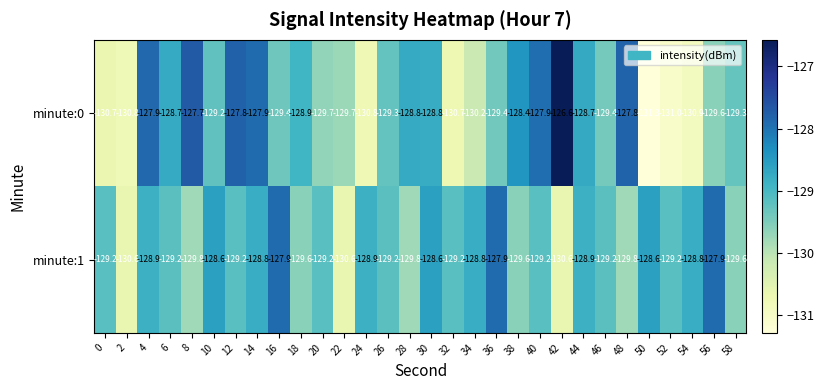

What is the difference between the minute:1 values at 34 and 58?

0.8